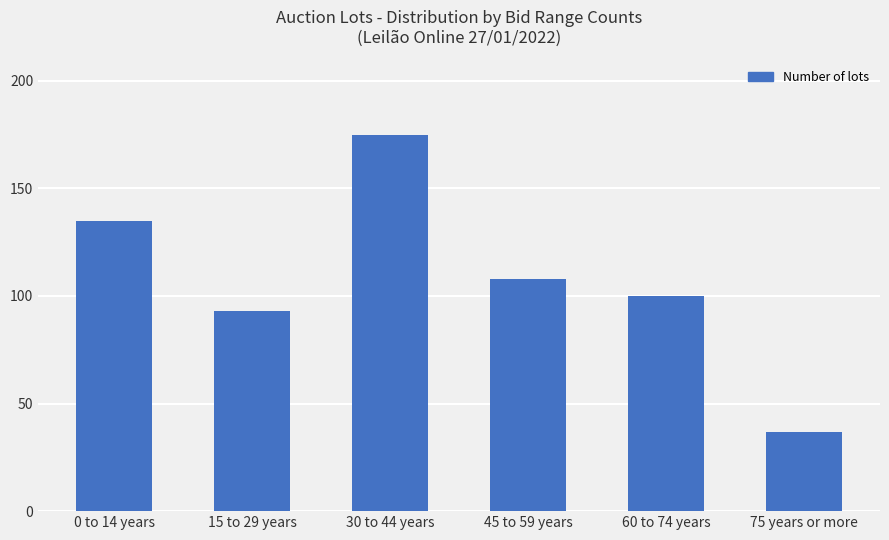

How many values are below 108?

3